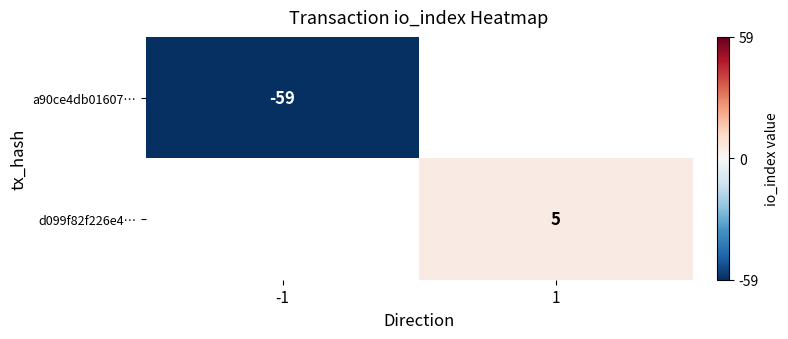

The a90ce4db01607… series shows -22 at -1. True or false?

False